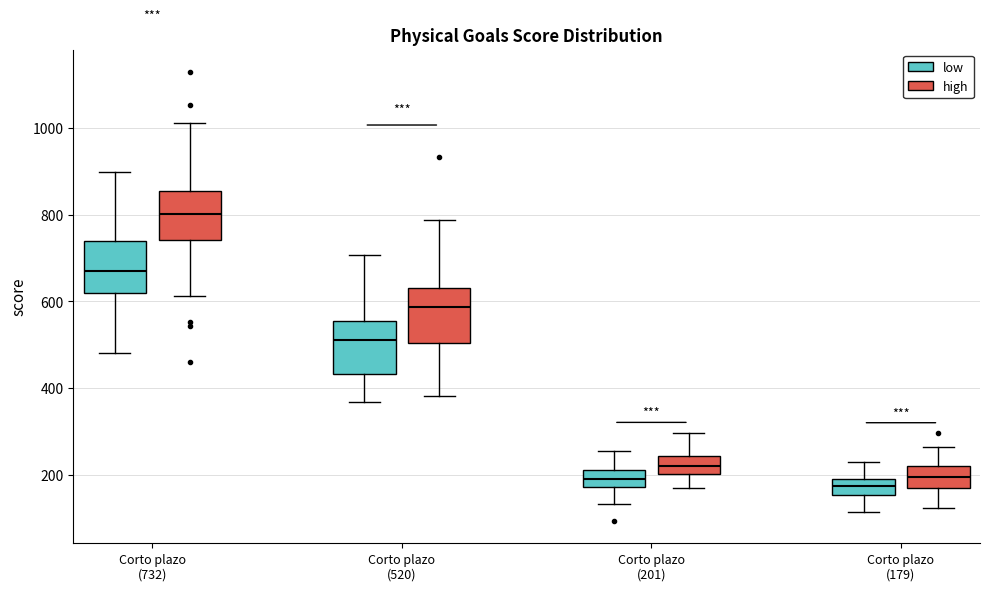

Reading left to right, transcribe this box plot: for each box, give where its median line is, the range the box spans, and where its two whiskers end, as read against the y-axis. The values are not printed on the chart, so give them approximately, as read against the axis.

Corto plazo (732) (low): median 680, box 620 to 740, whiskers 480 to 900
Corto plazo (732) (high): median 800, box 740 to 860, whiskers 620 to 1020
Corto plazo (520) (low): median 520, box 440 to 560, whiskers 360 to 700
Corto plazo (520) (high): median 580, box 500 to 640, whiskers 380 to 780
Corto plazo (201) (low): median 200, box 180 to 220, whiskers 140 to 260
Corto plazo (201) (high): median 220, box 200 to 240, whiskers 160 to 300
Corto plazo (179) (low): median 180, box 160 to 200, whiskers 120 to 220
Corto plazo (179) (high): median 200, box 180 to 220, whiskers 120 to 260